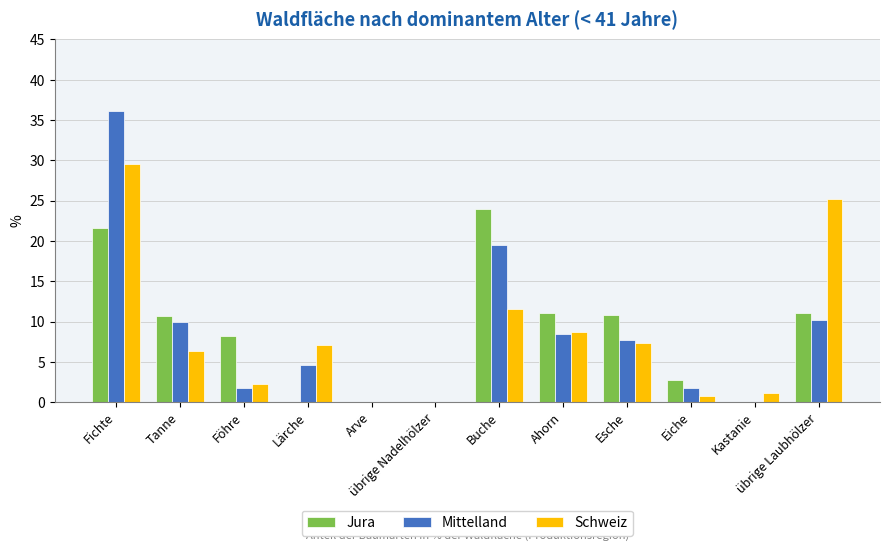

True or false: Jura has a value of 16.4 at Ahorn.

False